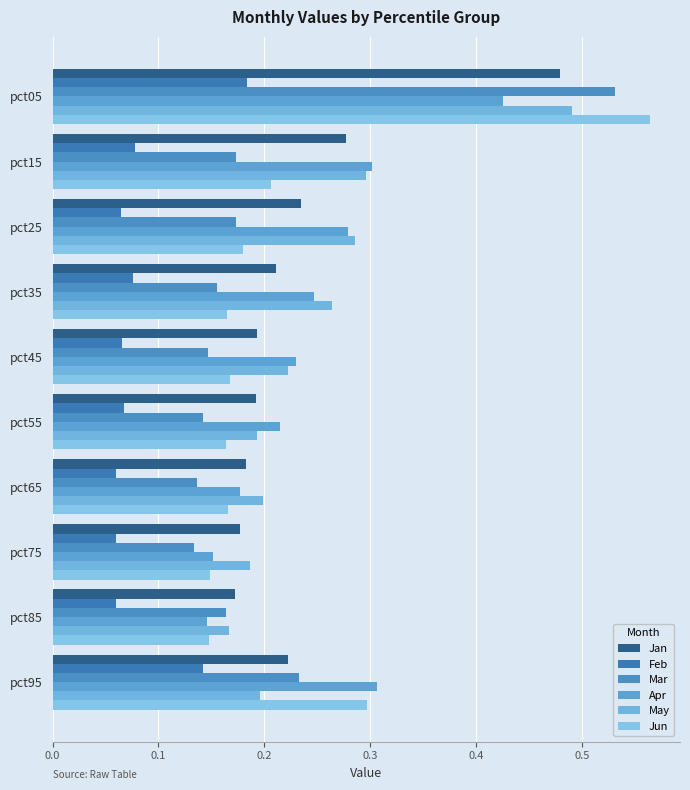

Where is May nearest to the value 0?

pct85